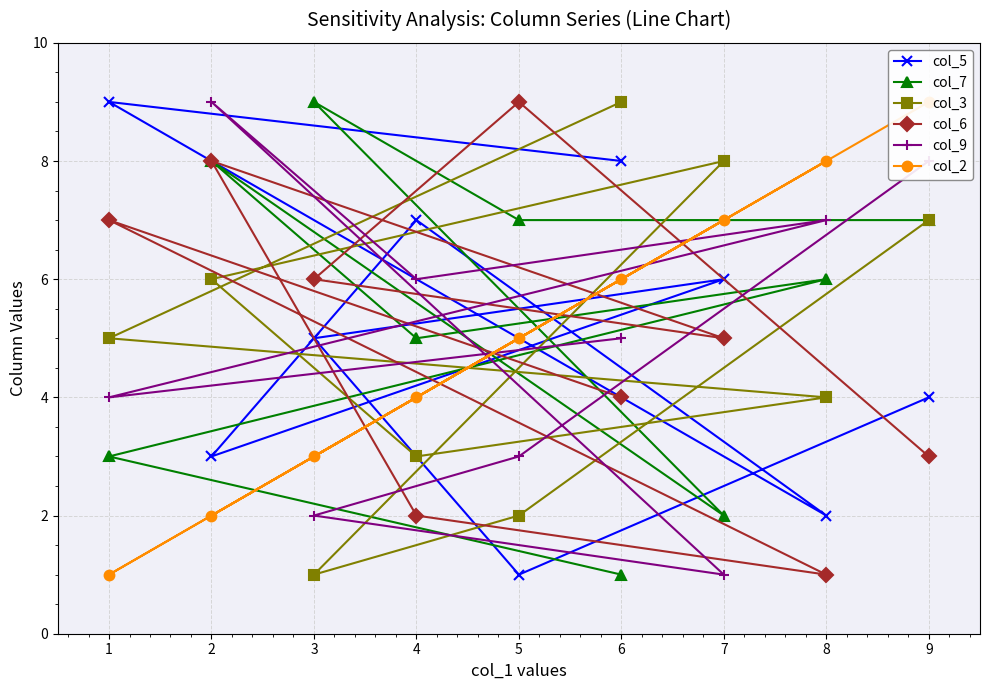

List the series in order of their peak value, highest first.

col_5, col_7, col_3, col_6, col_9, col_2